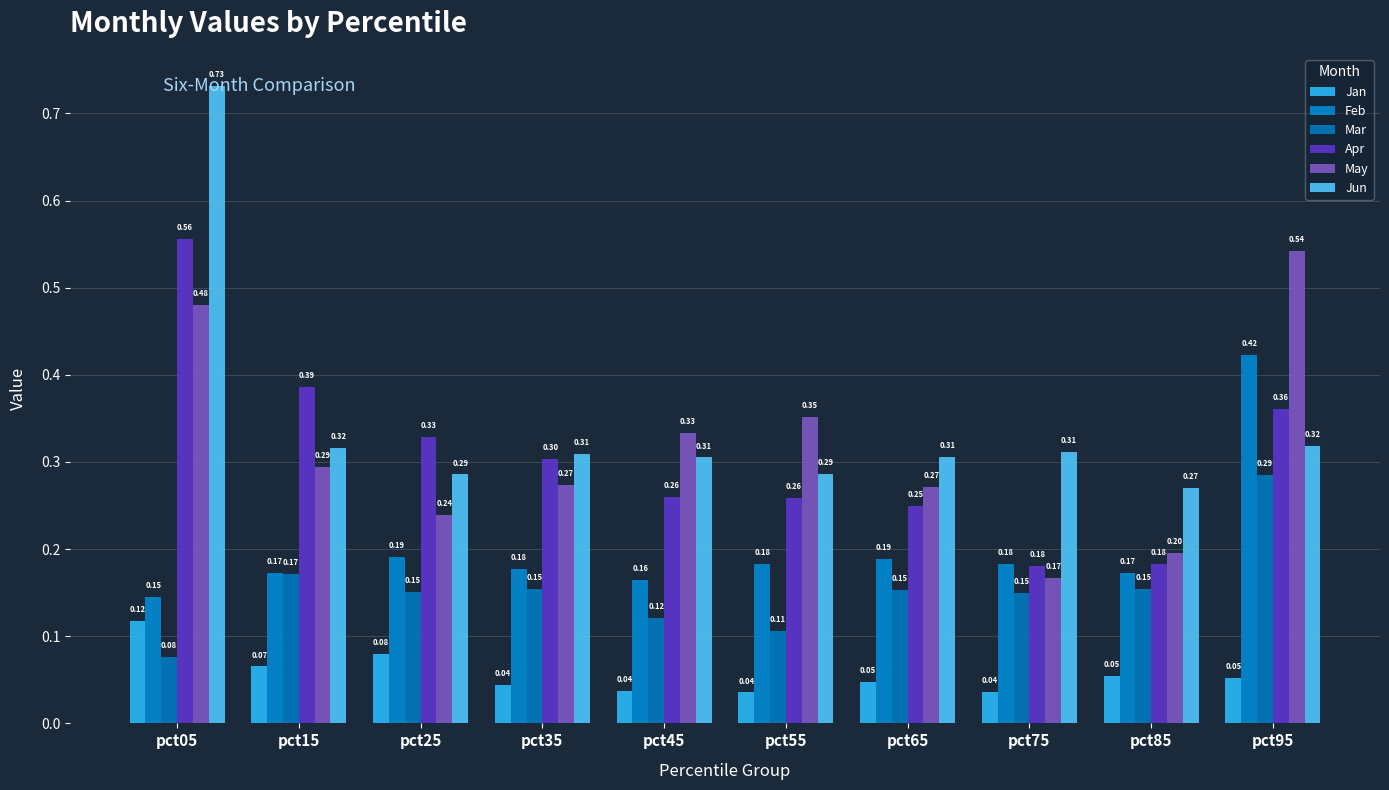

At which label is Feb closest to 0?

pct05